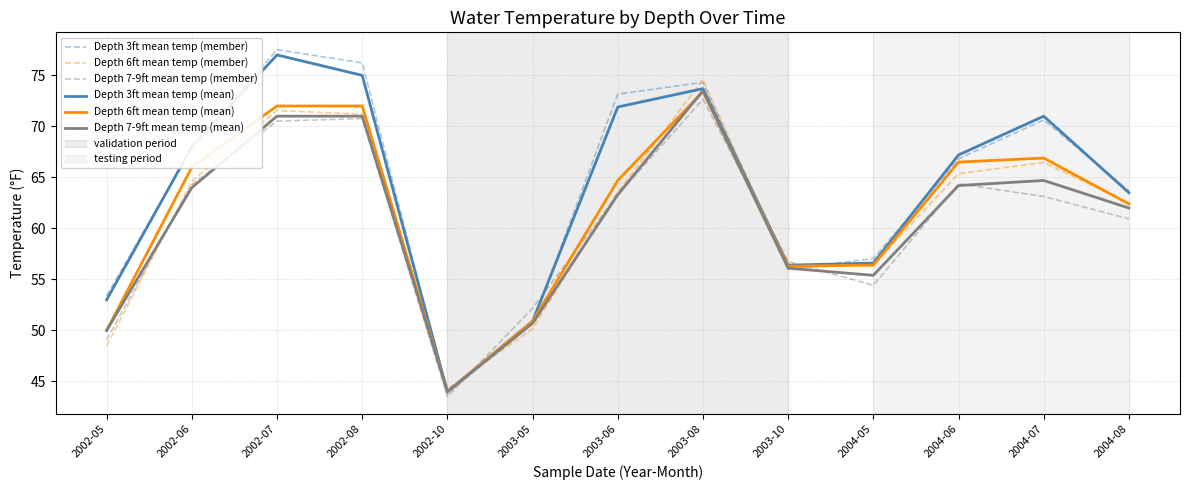

What is the smallest value displayed?

43.5